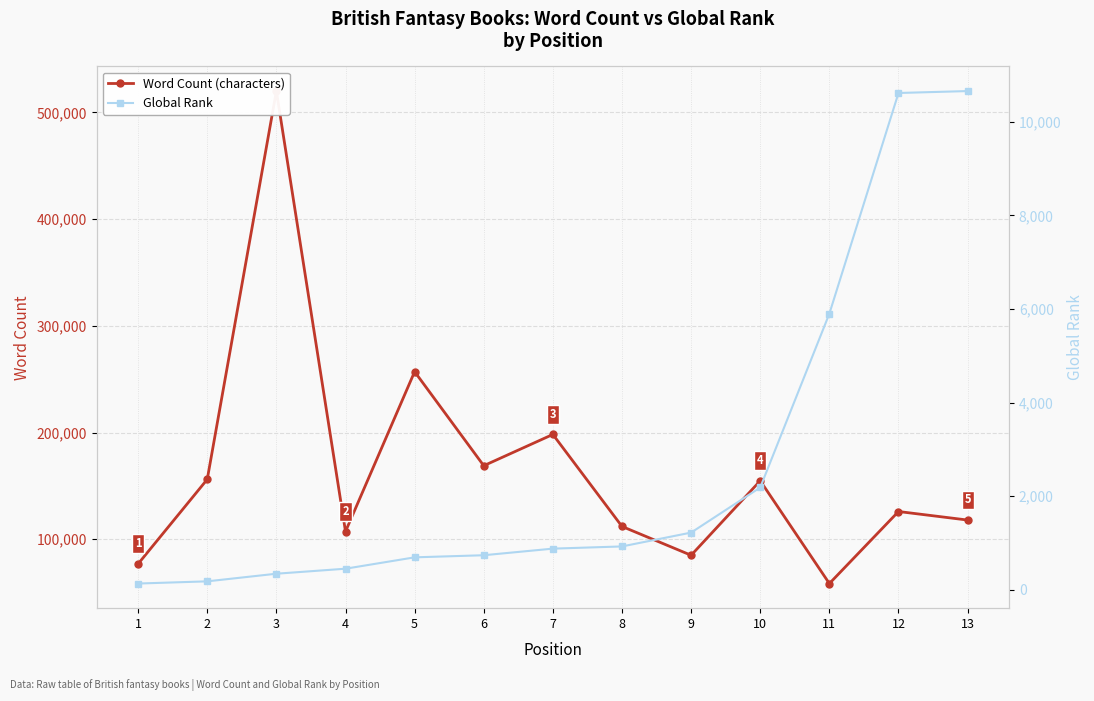

Reading left to right, what are all the values shown in this chart?

Word Count (characters): 76944	156154	520000	107253	257045	168923	198227	112000	85000	154823	58500	126000	118000
Global Rank: 134	181	344	451	694	739	880	927	1223	2187	5902	10618	10659